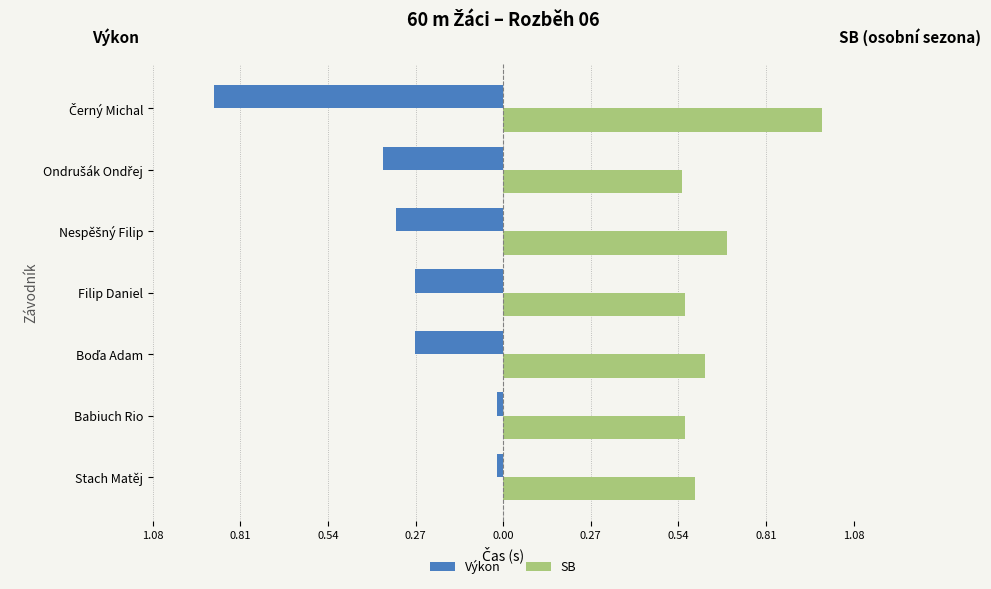

At how many categories does at least one series exceed 0?

7